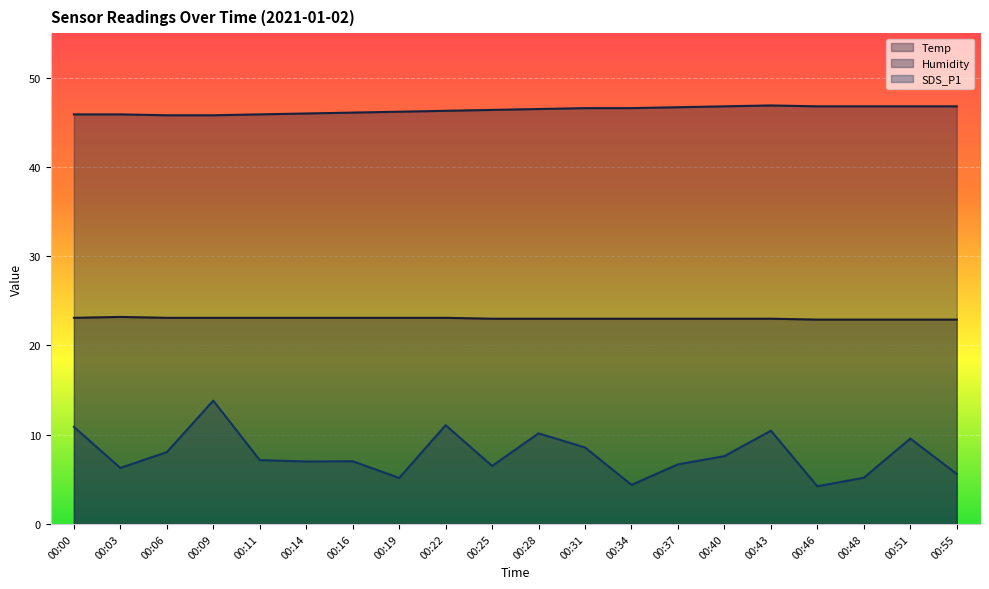

Which series has the widest spread of values?

SDS_P1